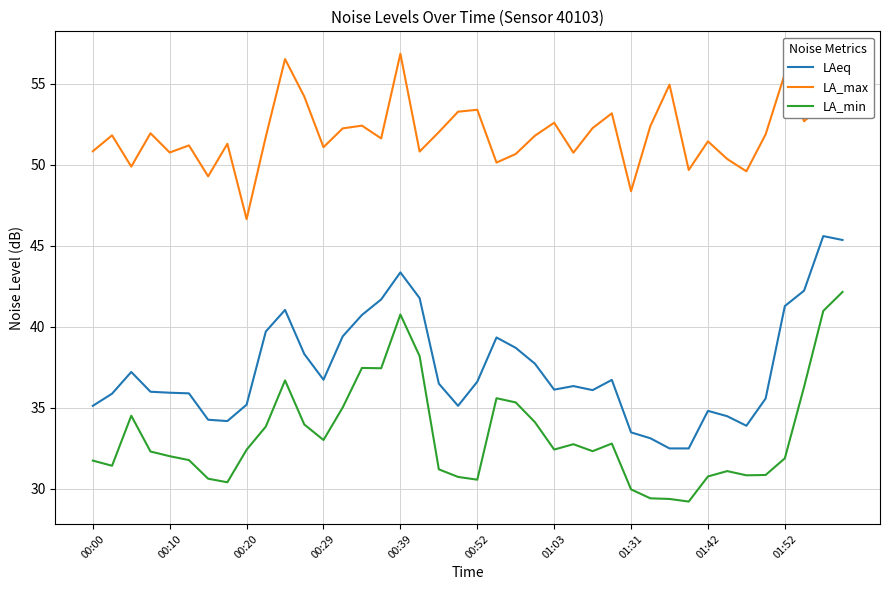

What is the greatest value displayed?

56.9